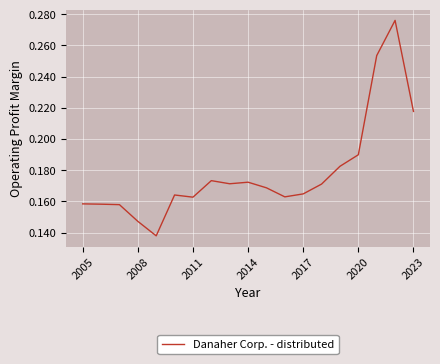

How many lines are shown in the chart?

1